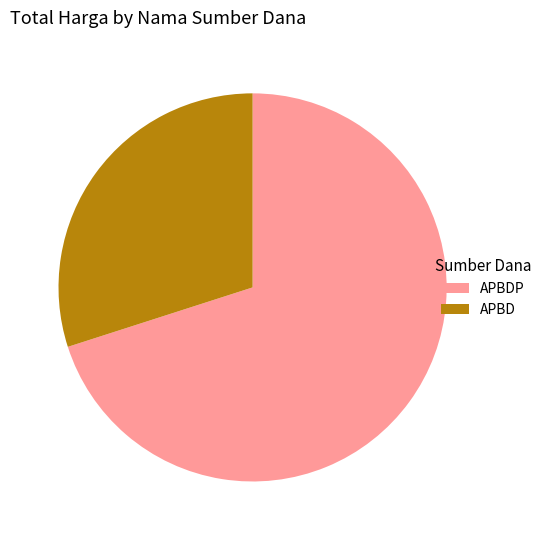

What is the smallest slice in the pie chart?

APBD